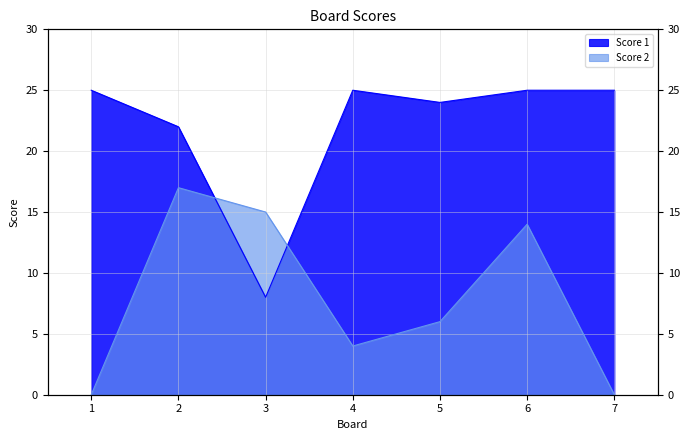

How many times do Score 1 and Score 2 cross each other?

2